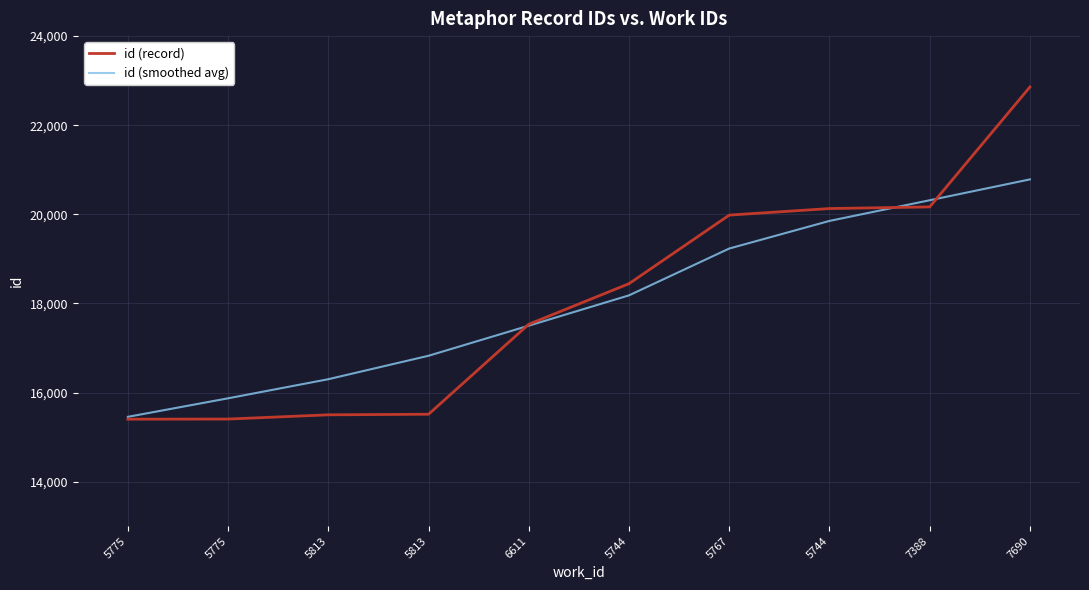

Count the number of data series in this chart.

2